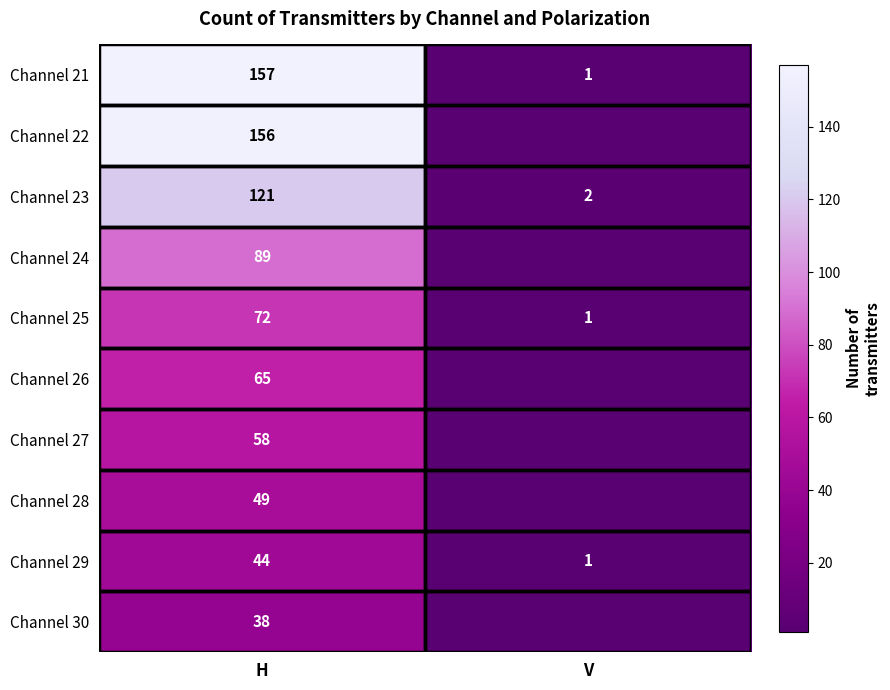

What is the highest value of the Channel 23 series?

121